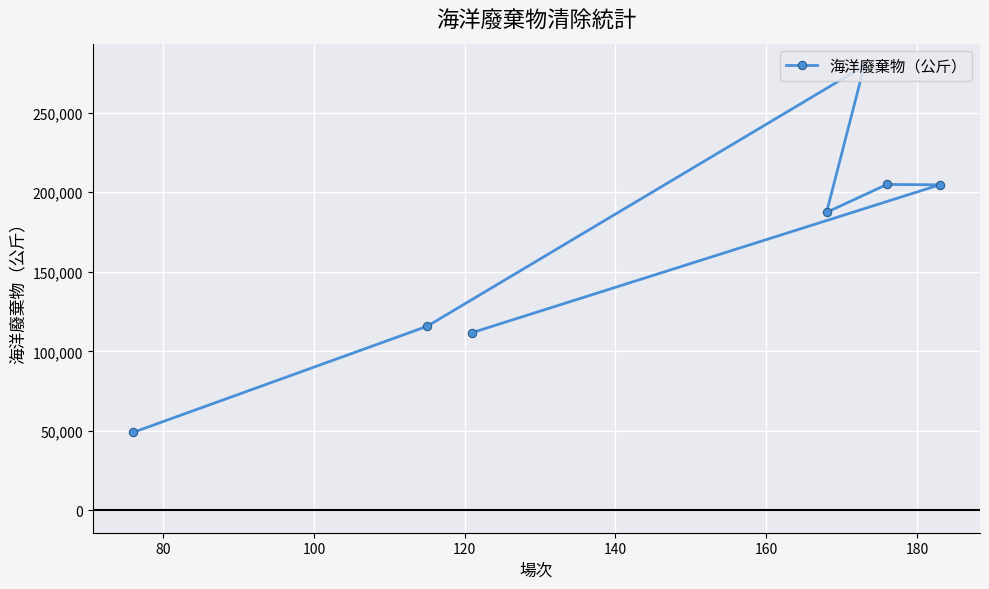

What is the greatest value displayed?

279443